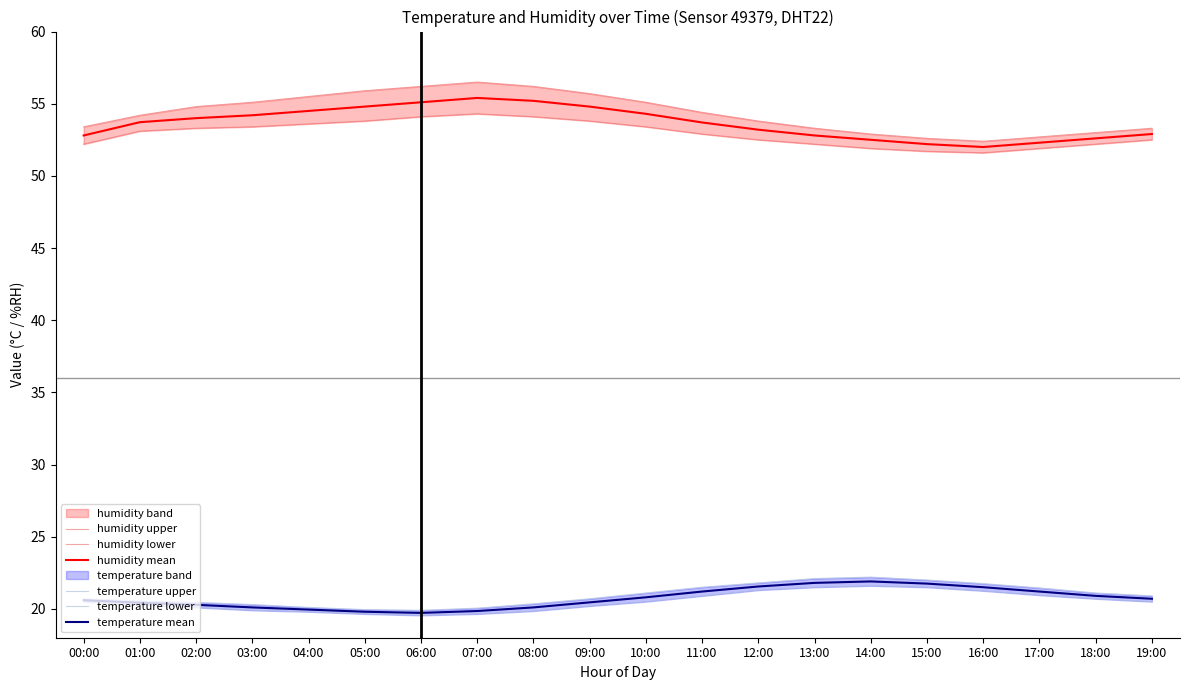

True or false: humidity lower has more than 2 interior local peaks.

False